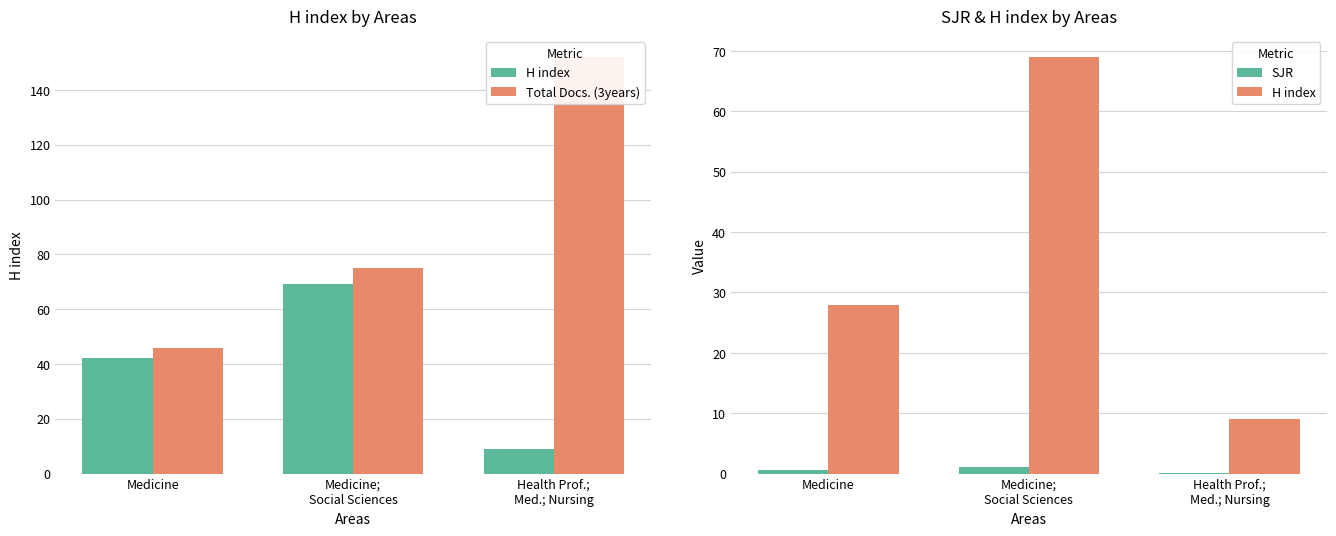

Reading right to left, list all the values displayed in this chart.

H index: 9.0	69.0	28.0
Total Docs. (3years): 152.0	75.0	46.0
SJR: 0.2	1.0	0.5